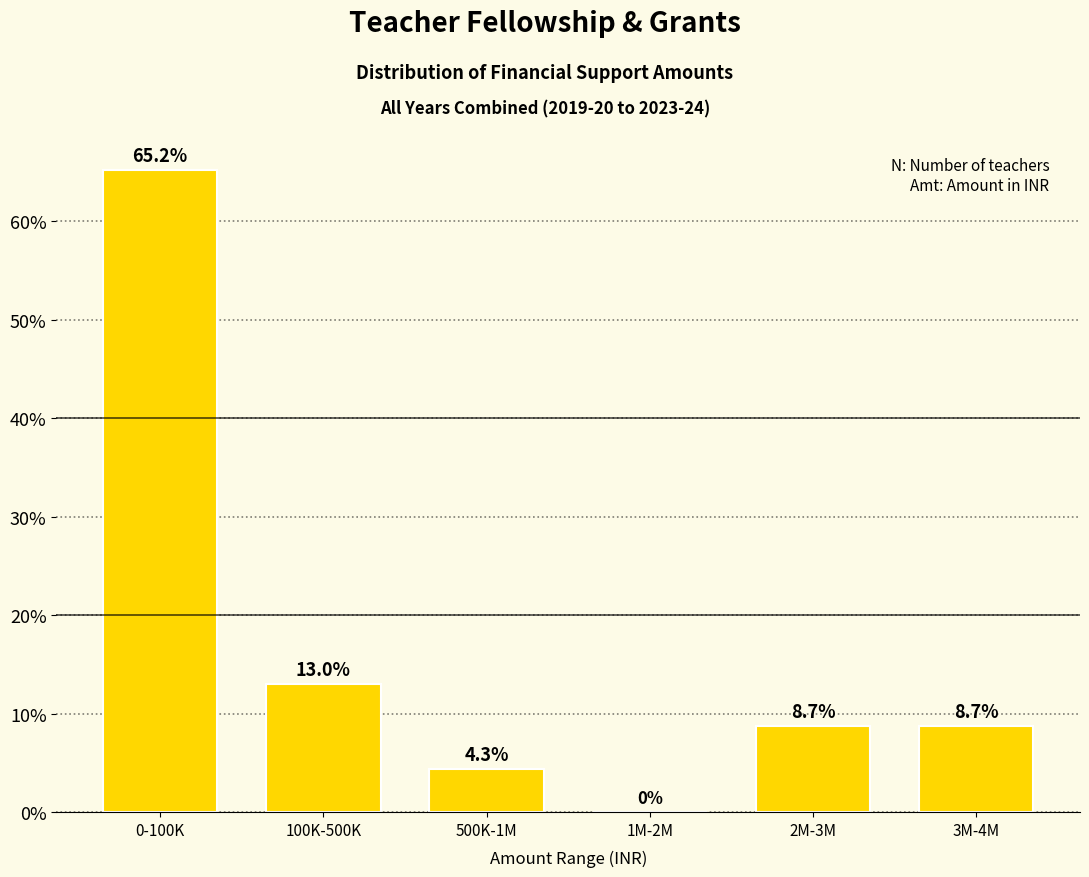

Reading left to right, what are all the values shown in this chart?

0-100K=65.2	100K-500K=13.0	500K-1M=4.3	1M-2M=0.0	2M-3M=8.7	3M-4M=8.7